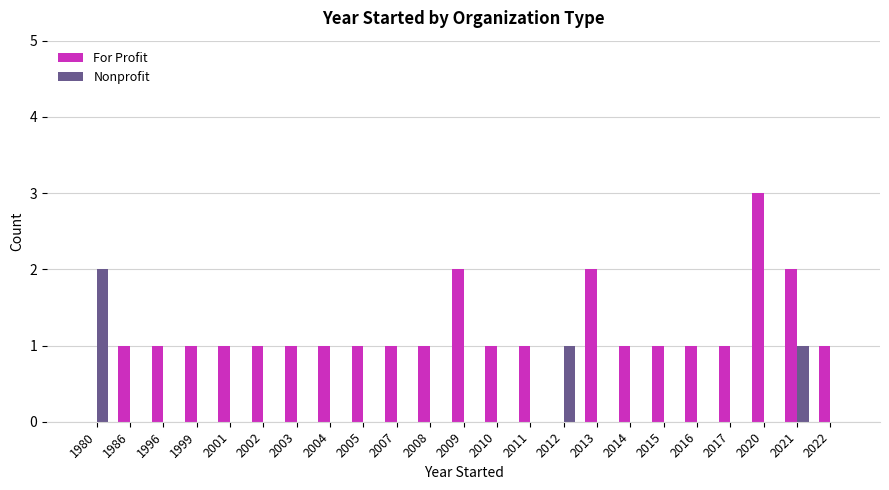

What is the maximum value for For Profit?

3